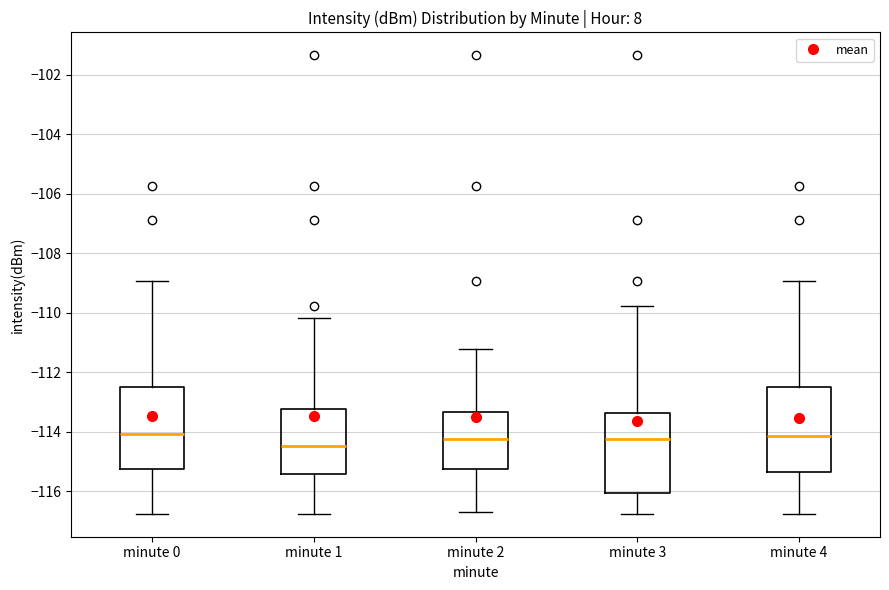

Which box's median line is the lowest?

minute 1